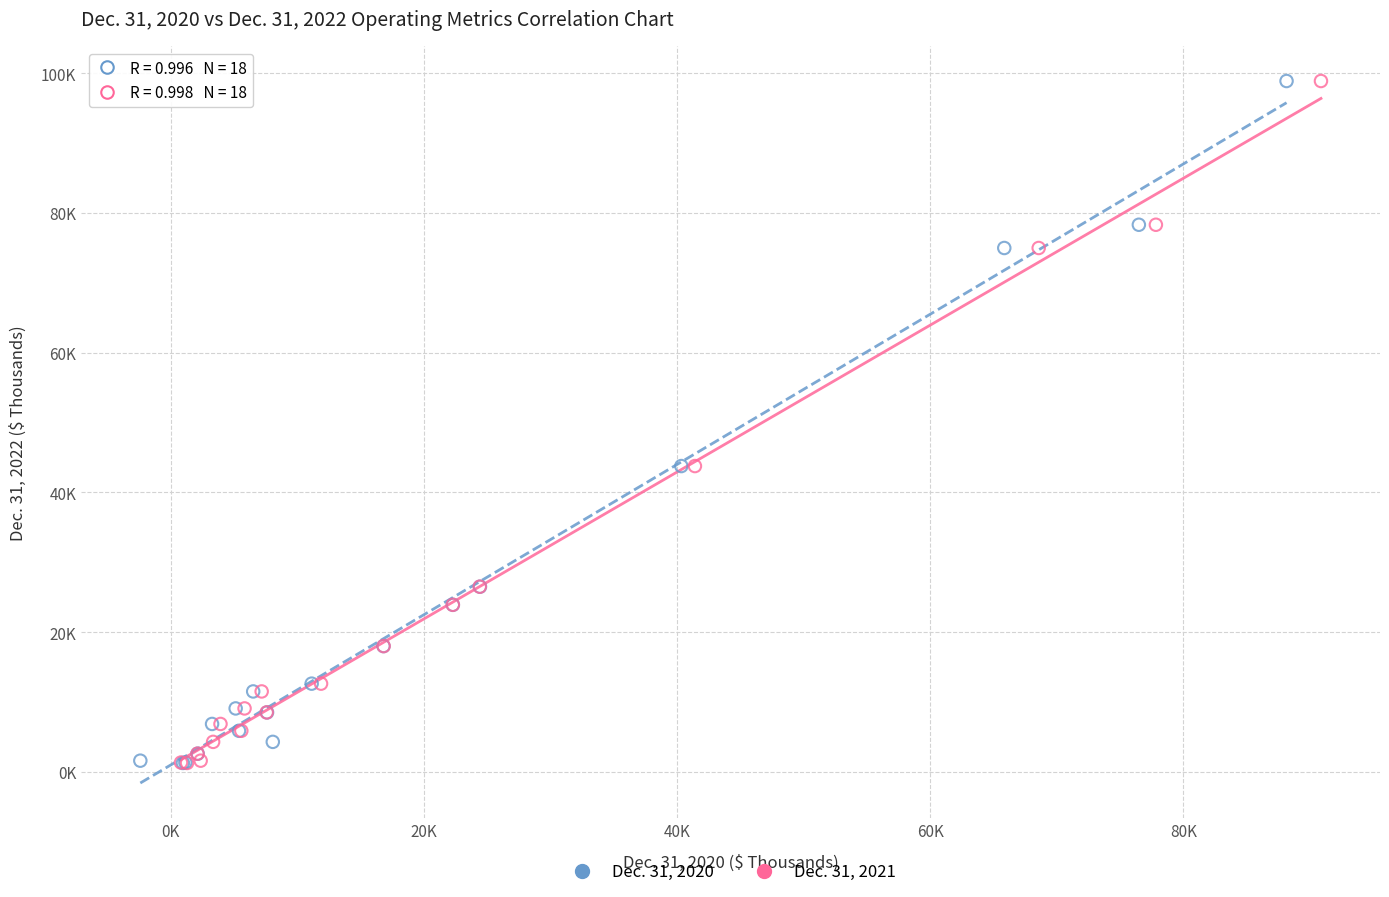

What are all the series names shown in the legend?

Dec. 31, 2020, Dec. 31, 2021